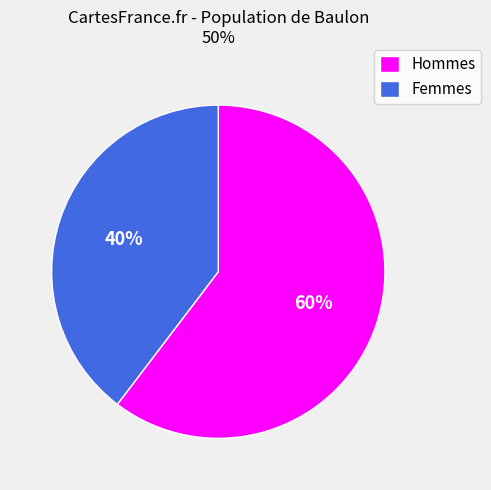

Count the number of slices in the pie.

2